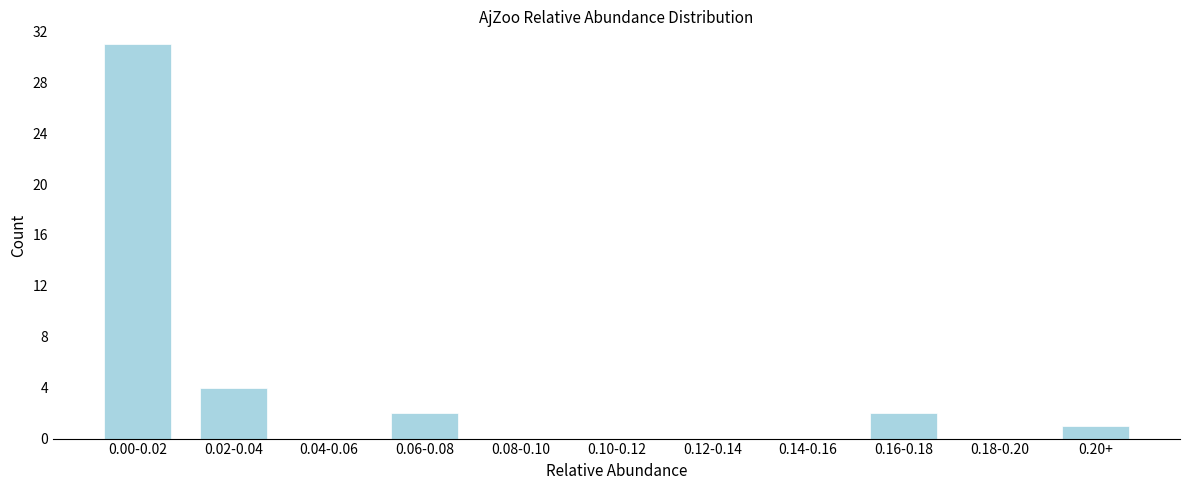

Reading left to right, list all the values displayed in this chart.

0.00-0.02=31	0.02-0.04=4	0.04-0.06=0	0.06-0.08=2	0.08-0.10=0	0.10-0.12=0	0.12-0.14=0	0.14-0.16=0	0.16-0.18=2	0.18-0.20=0	0.20+=1